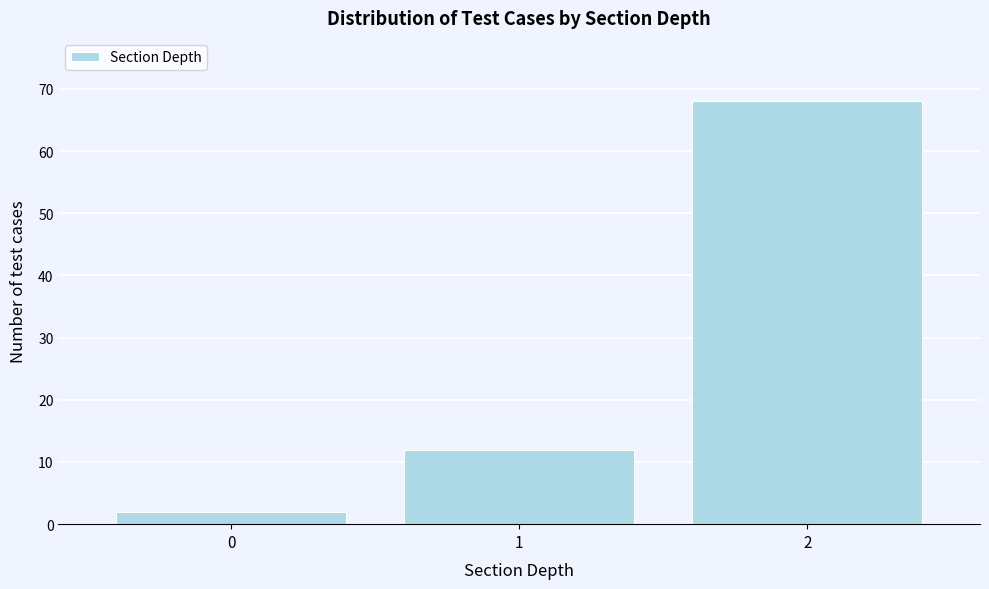

Reading left to right, extract all data points from this chart.

0=2	1=12	2=68